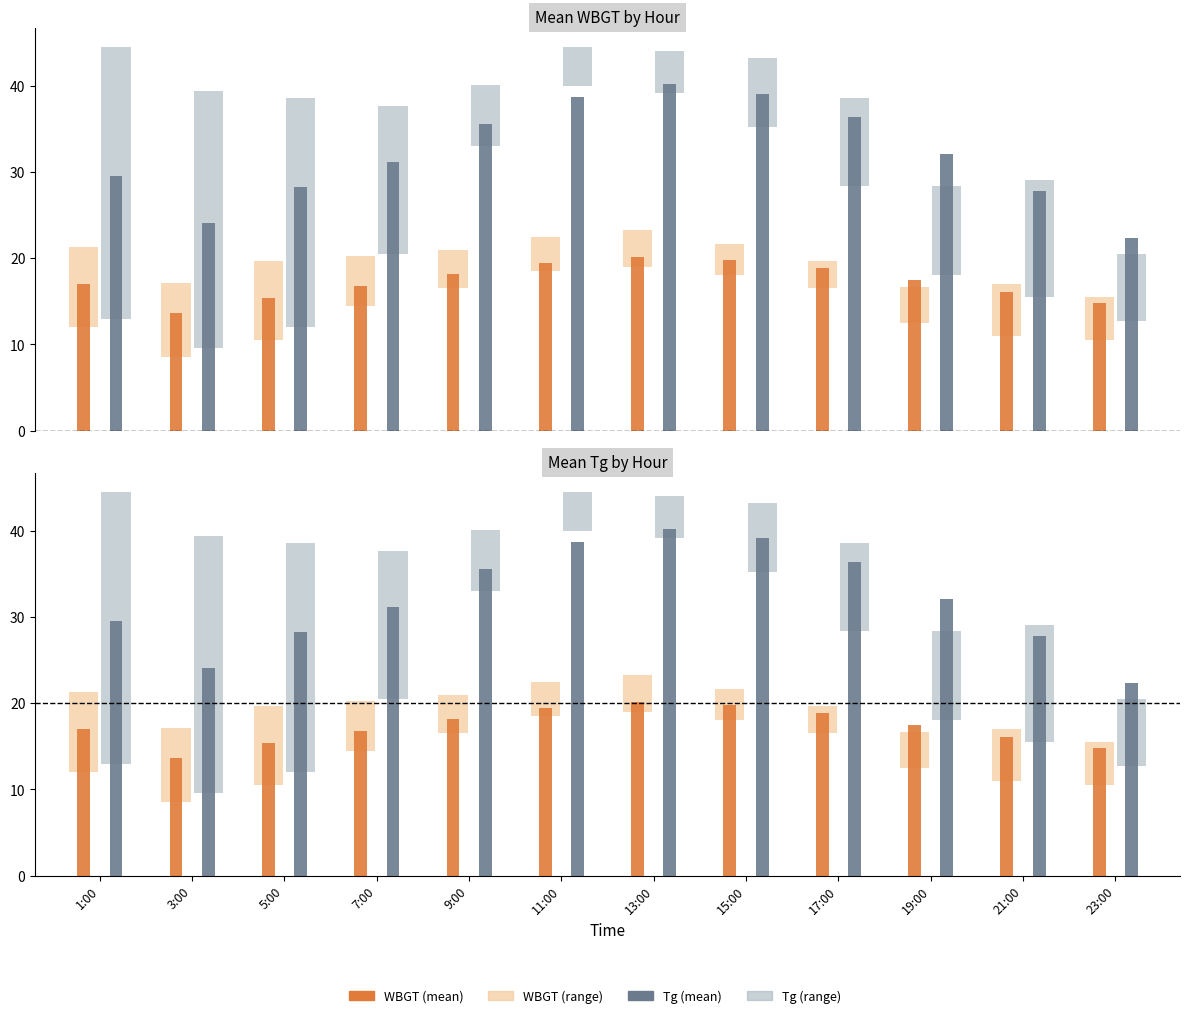

What is the difference between the maximum and minimum values in the WBGT series?

6.5